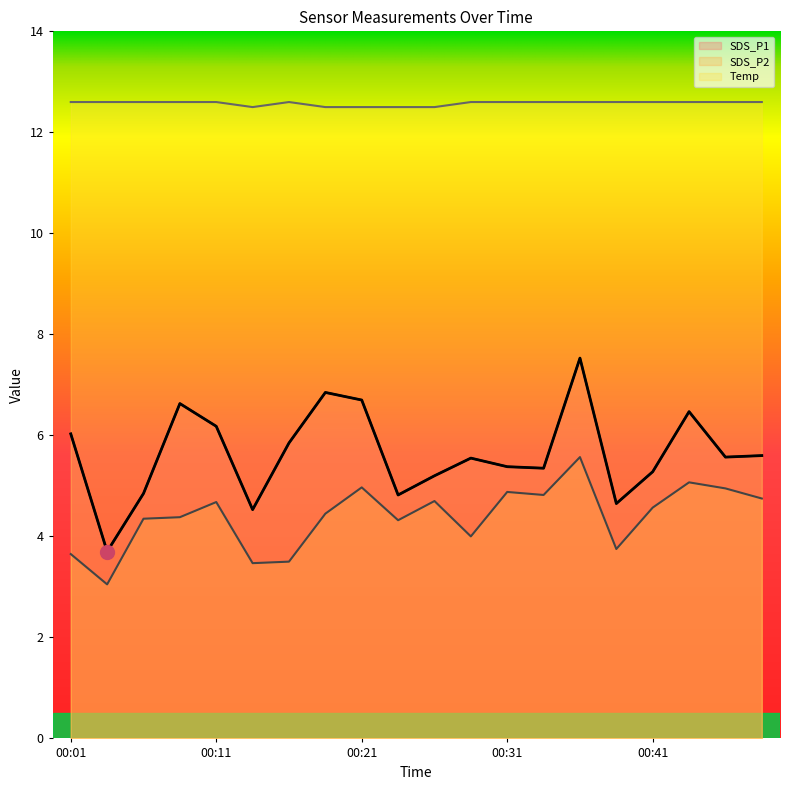

What is the lowest value of the Temp series?

12.5